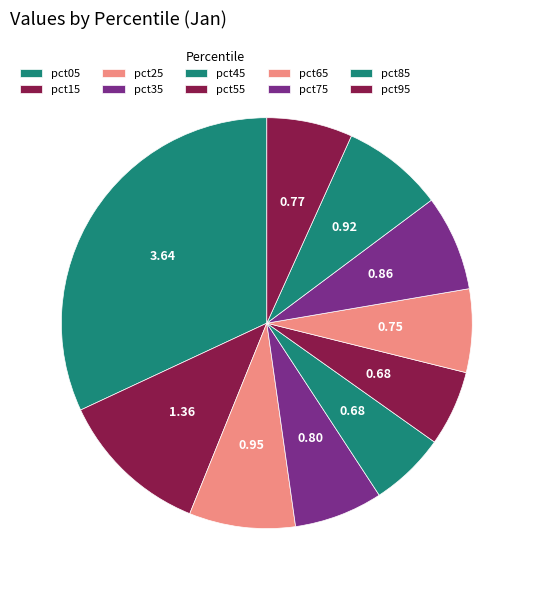

What is the change in value from pct25 to pct75?

-0.1